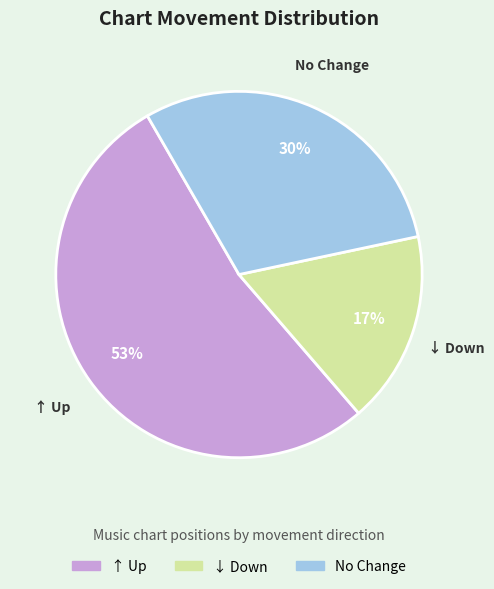

Which category has the smallest portion of the pie?

↓ Down